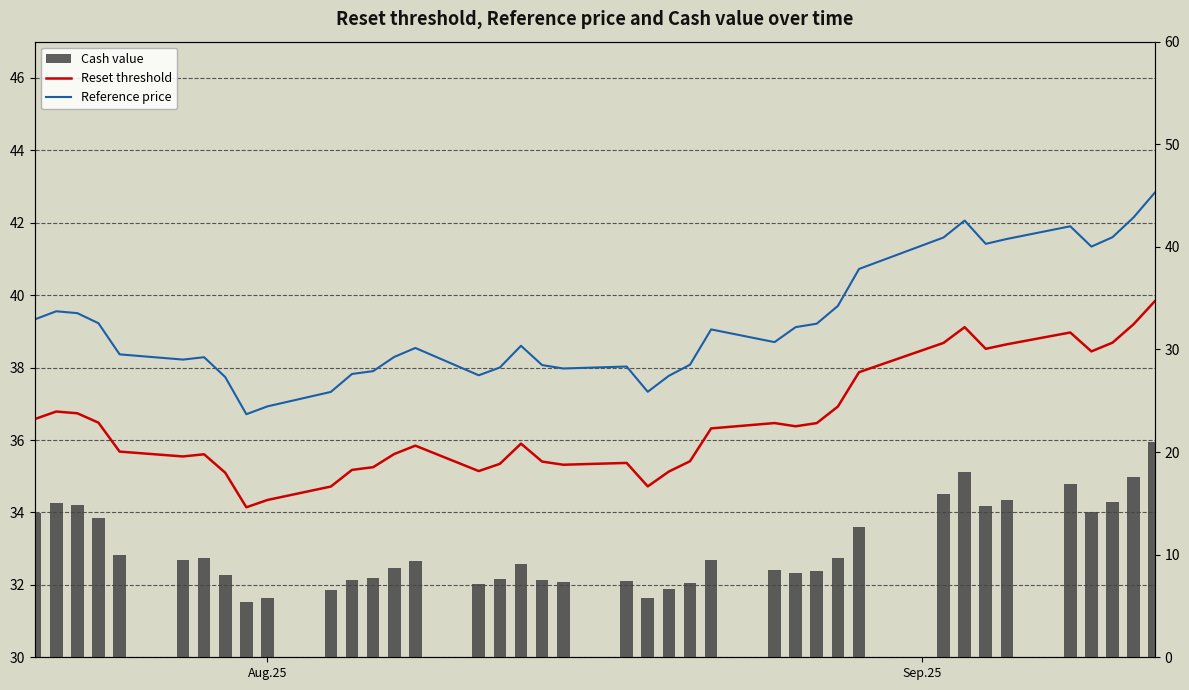

Is it true that Reference price equals 64.2 at 18?

False